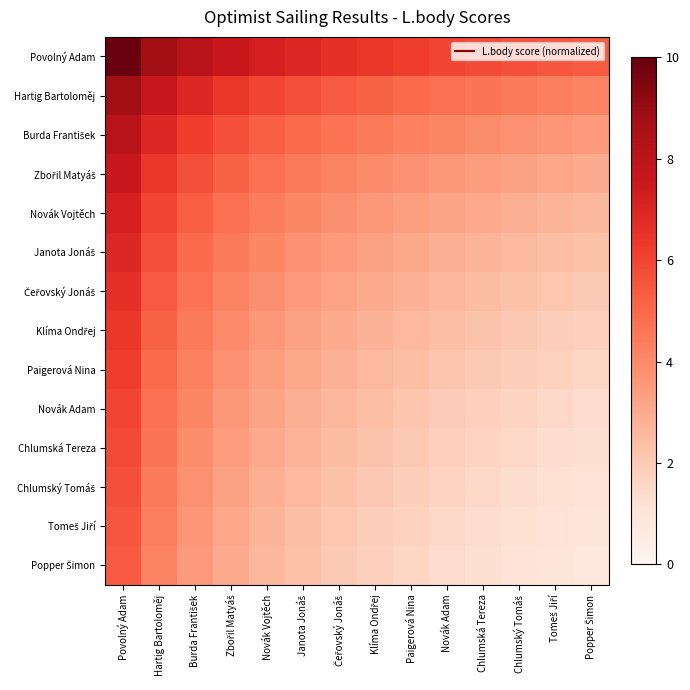

Between Povolný Adam and Paigerová Nina, which is larger?

Povolný Adam